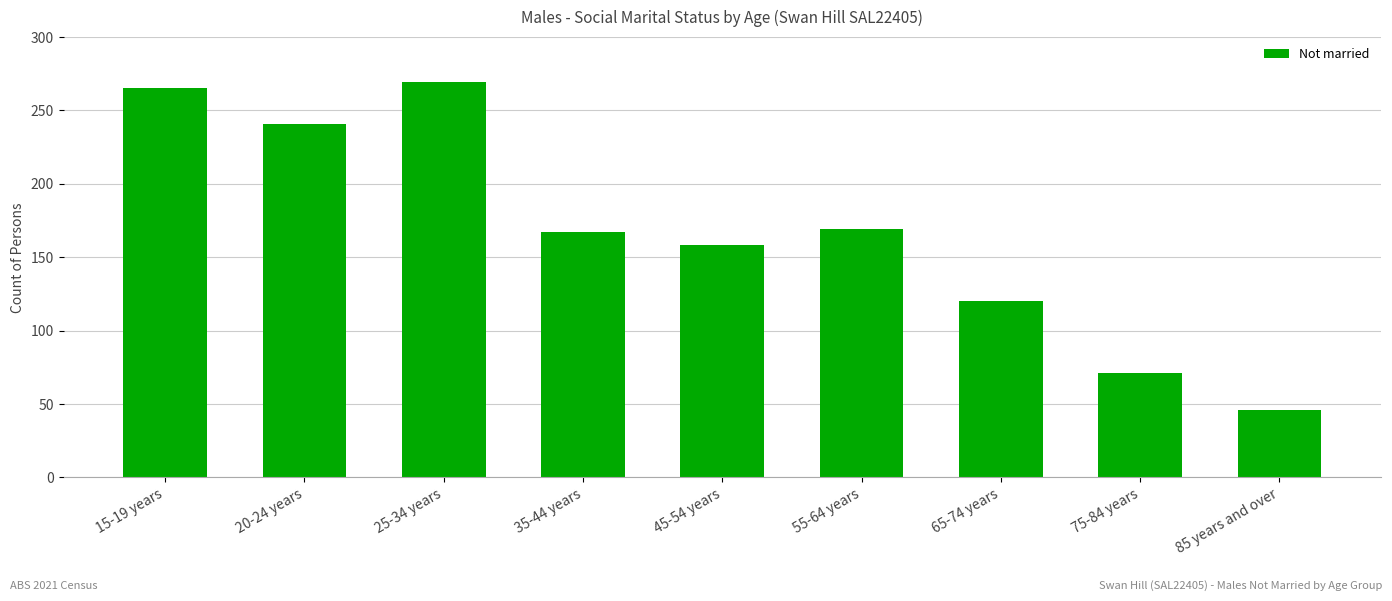

Which has a higher value, 65-74 years or 85 years and over?

65-74 years